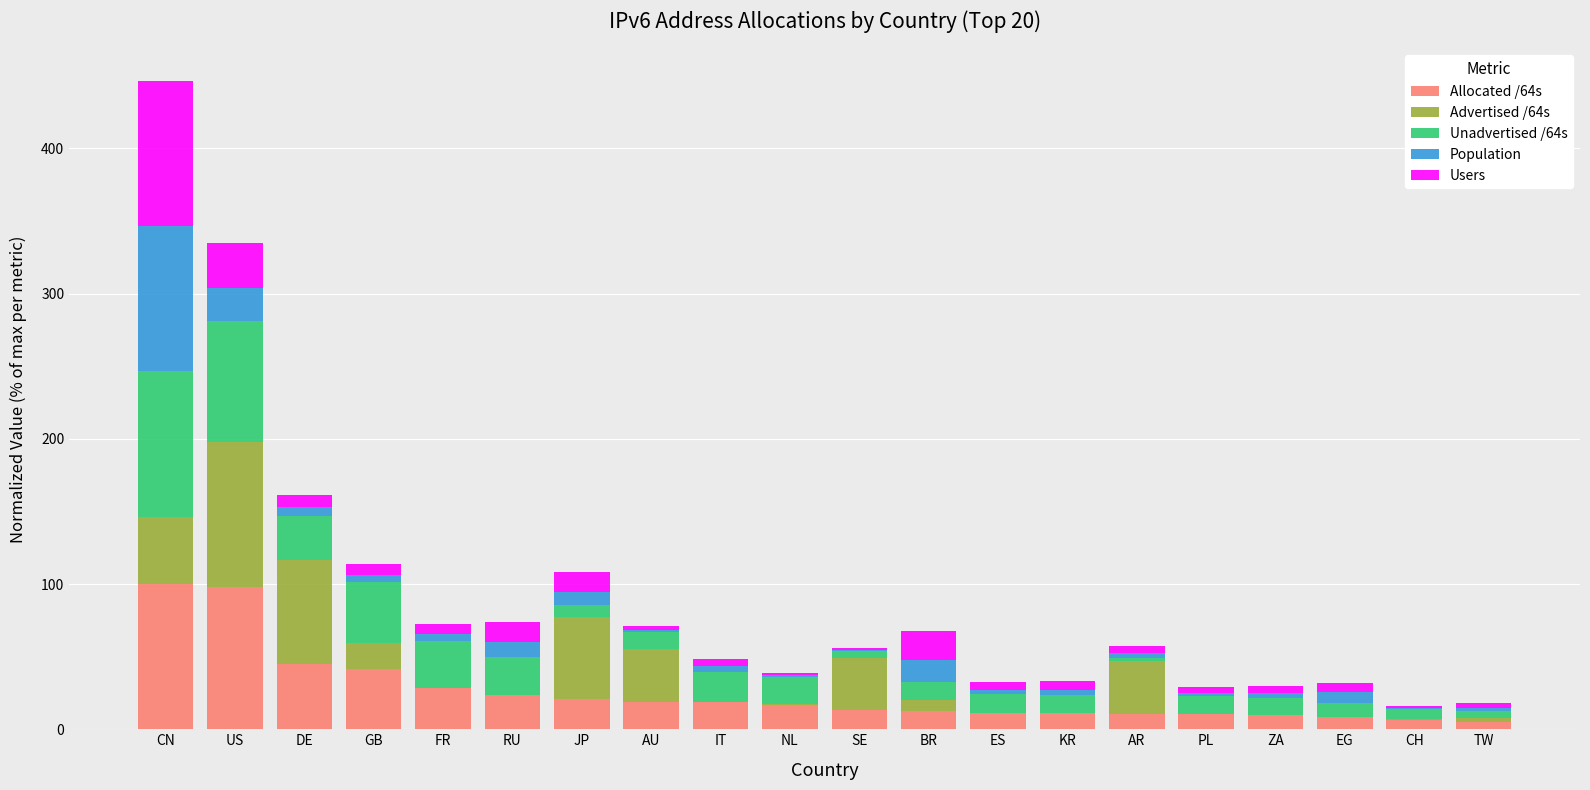

What is the highest value of the Allocated /64s series?

100.0